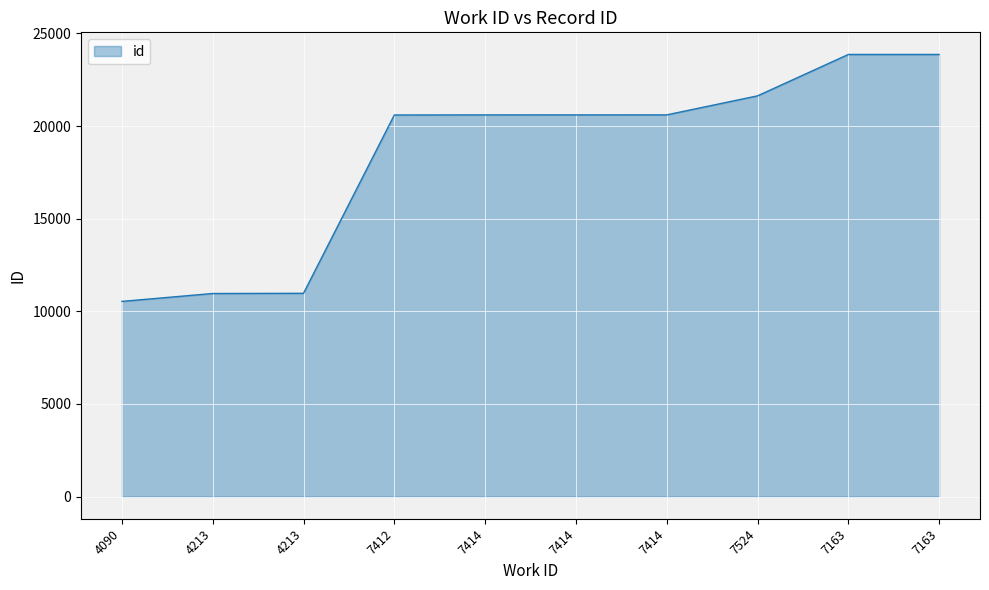

Count the number of categories in the chart.

10